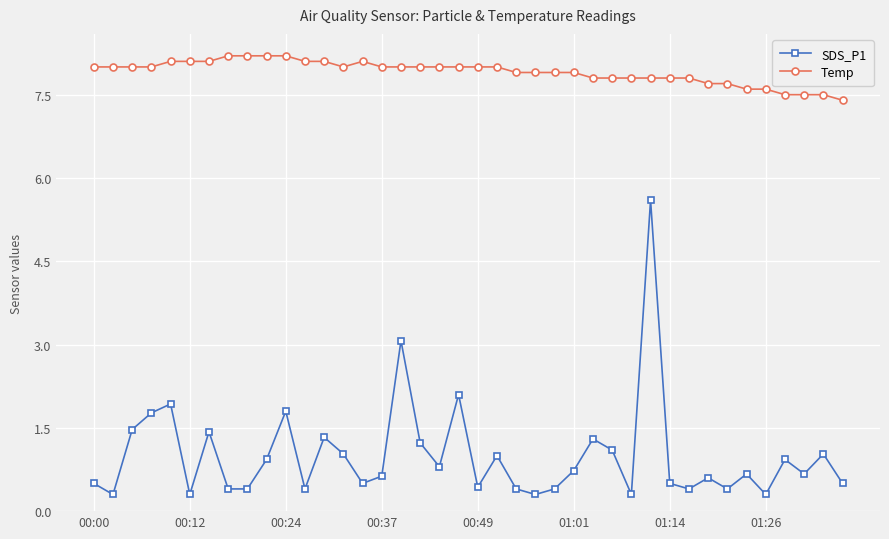

Reading right to left, extract all data points from this chart.

SDS_P1: 0.5	1.0	0.7	0.9	0.3	0.7	0.4	0.6	0.4	0.5	5.6	0.3	1.1	1.3	0.7	0.4	0.3	0.4	1.0	0.4	2.1	0.8	1.2	3.1	0.6	0.5	1.0	1.3	0.4	1.8	0.9	0.4	0.4	1.4	0.3	1.9	1.8	1.5	0.3	0.5
Temp: 7.4	7.5	7.5	7.5	7.6	7.6	7.7	7.7	7.8	7.8	7.8	7.8	7.8	7.8	7.9	7.9	7.9	7.9	8.0	8.0	8.0	8.0	8.0	8.0	8.0	8.1	8.0	8.1	8.1	8.2	8.2	8.2	8.2	8.1	8.1	8.1	8.0	8.0	8.0	8.0